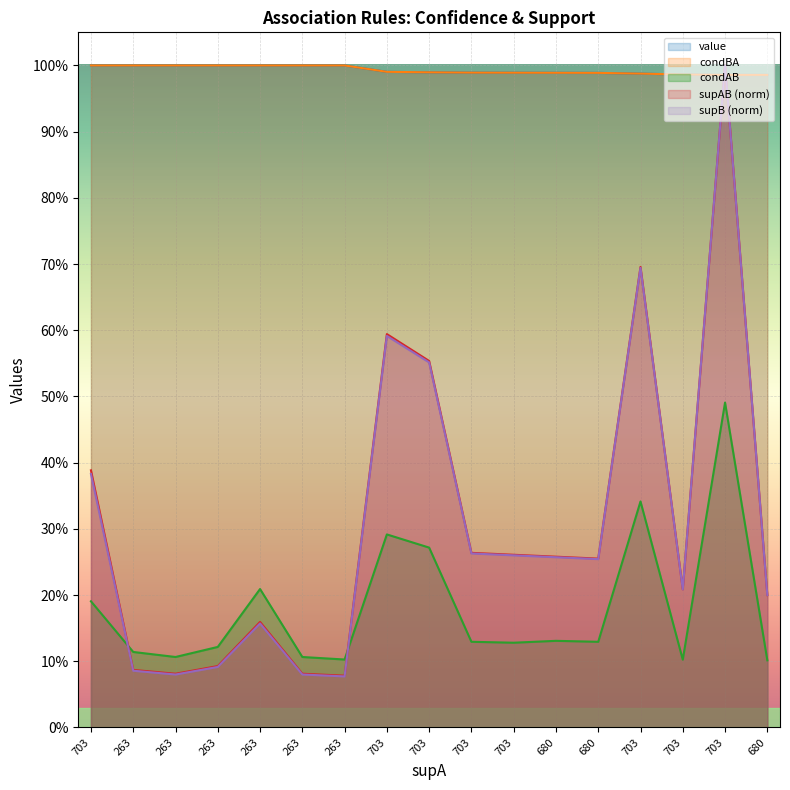

Which series ends up on top after the final intersection of supB and value?

value